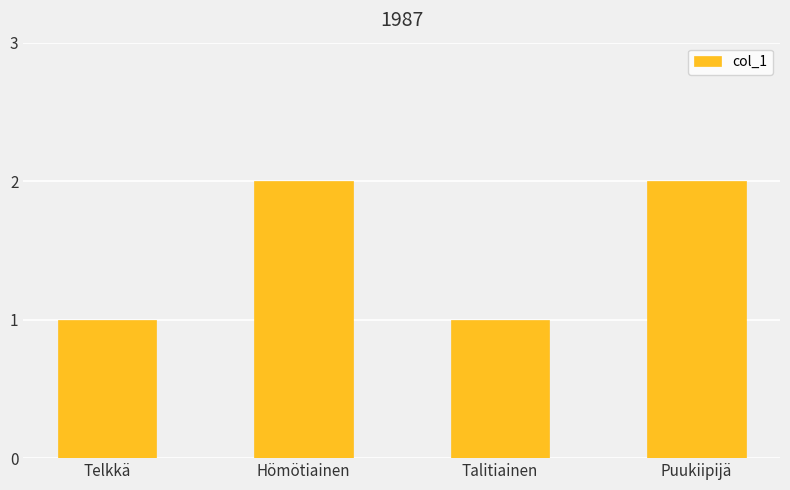

How many categories are shown in the chart?

4